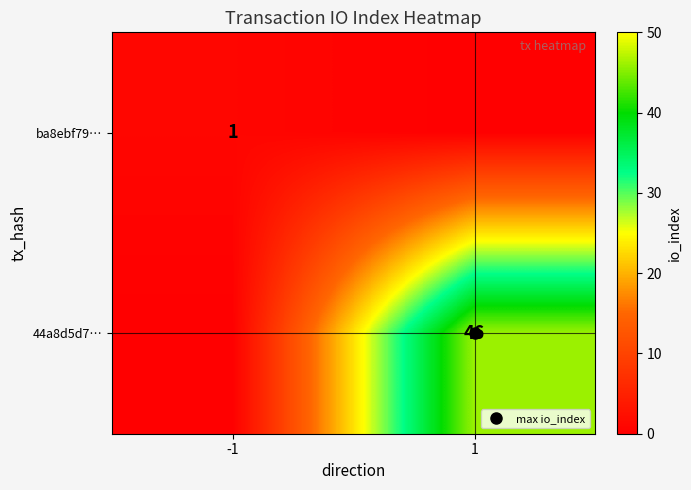

Count the number of categories in the chart.

2